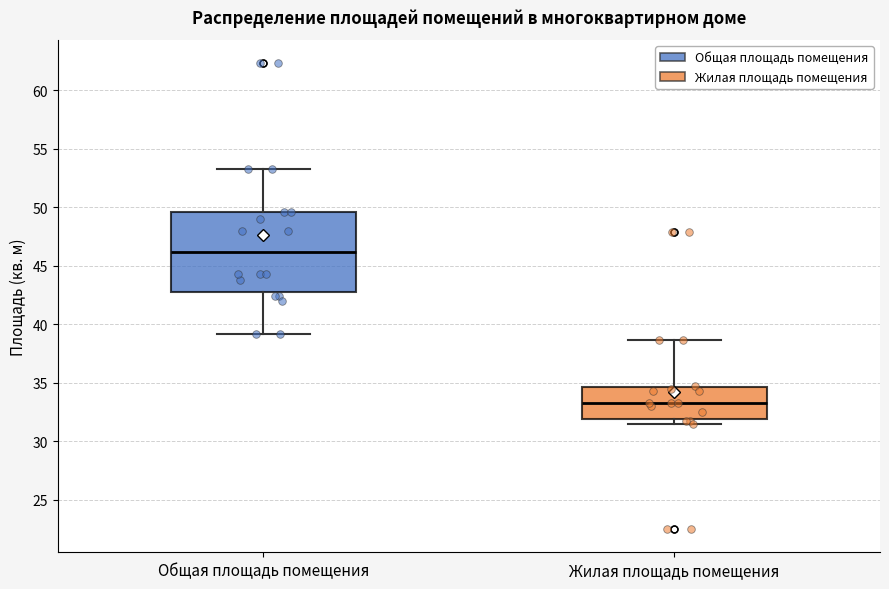

Reading left to right, transcribe this box plot: for each box, give where its median line is, the range the box spans, and where its two whiskers end, as read against the y-axis. The values are not printed on the chart, so give them approximately, as read against the axis.

Общая площадь помещения: median 46.0, box 43.0 to 49.5, whiskers 39.0 to 53.5
Жилая площадь помещения: median 33.5, box 32.0 to 34.5, whiskers 31.5 to 38.5